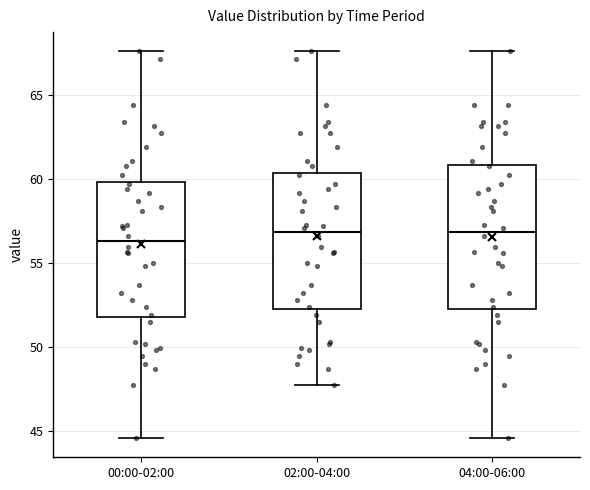

Where does the median line of the box for 02:00-04:00 sit on the y-axis? The values are not printed on the chart, so give them approximately, as read against the axis.

57.0